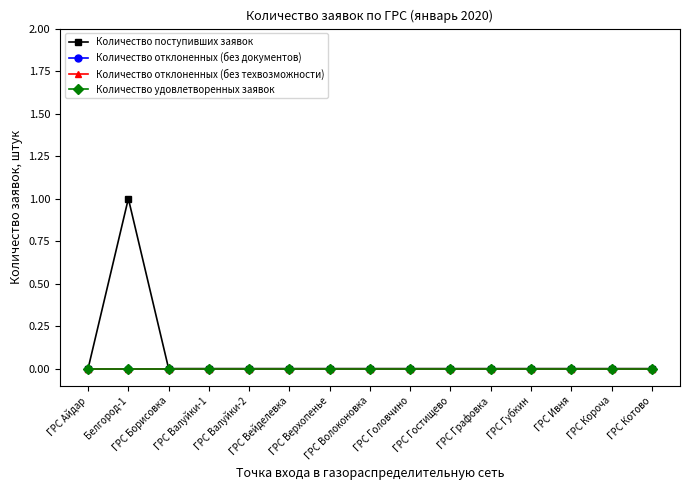

The value of Количество удовлетворенных заявок at ГРС Котово is 0. True or false?

True